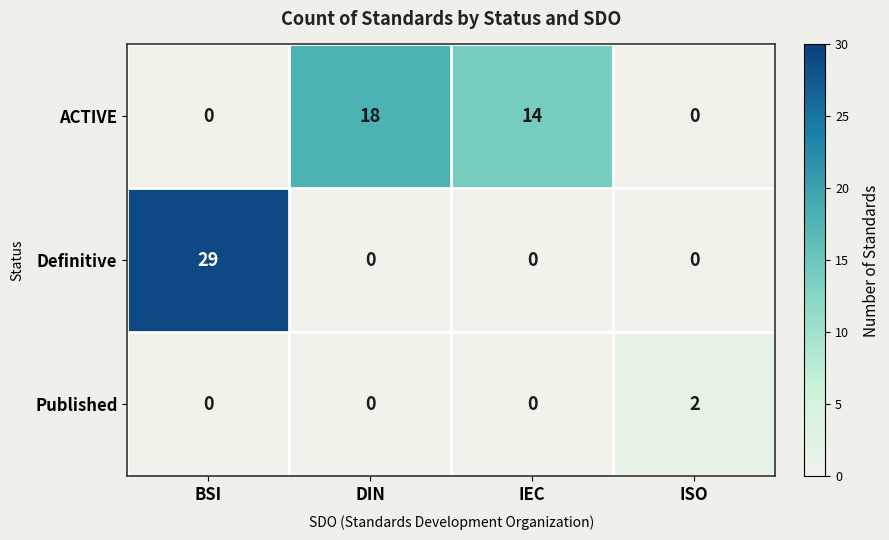

At how many categories does at least one series exceed 19?

1